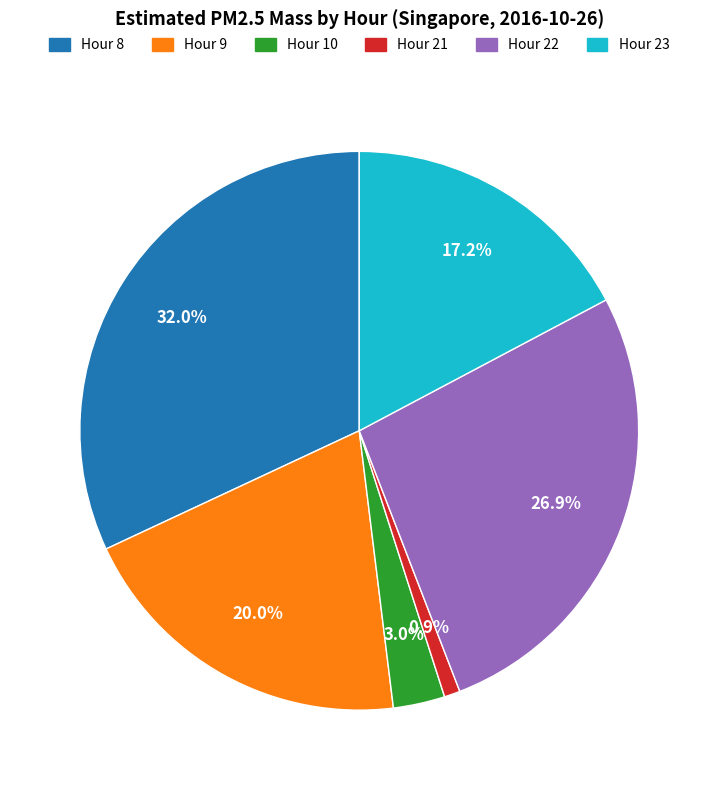

To the nearest percent, what percentage of the pie is Hour 23?

17%